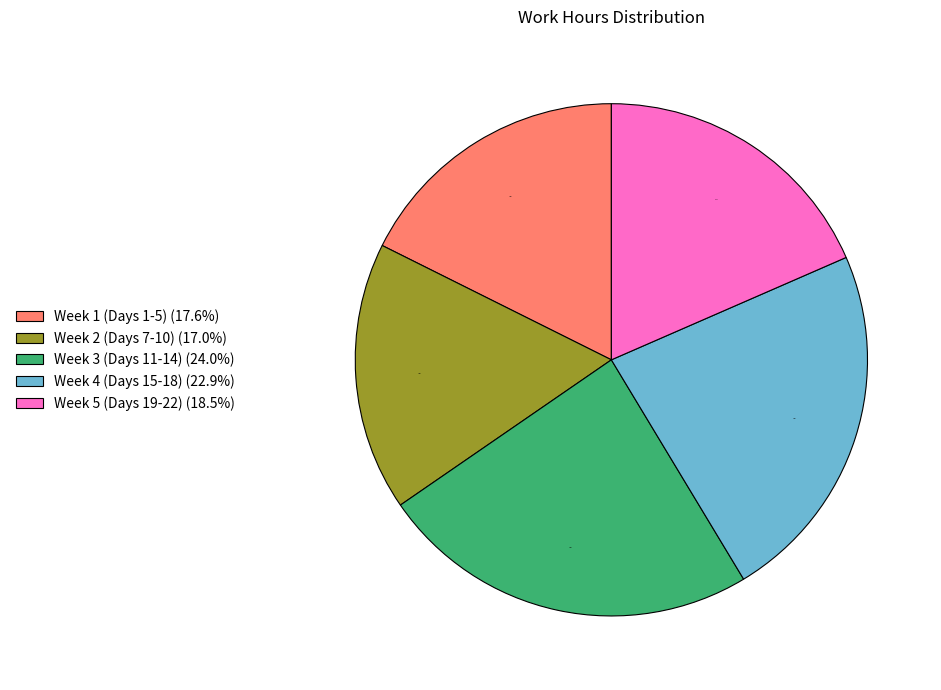

Which has a higher value, Week 2 (Days 7-10) (17.0%) or Week 5 (Days 19-22) (18.5%)?

Week 5 (Days 19-22) (18.5%)